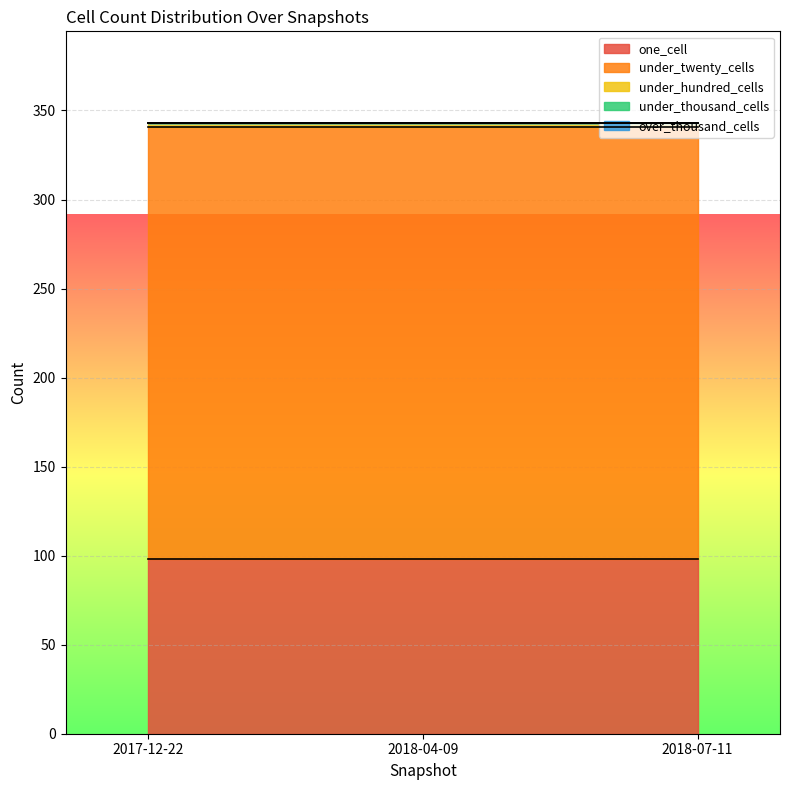

What is the approximate value of under_twenty_cells at 2018-04-09?

243